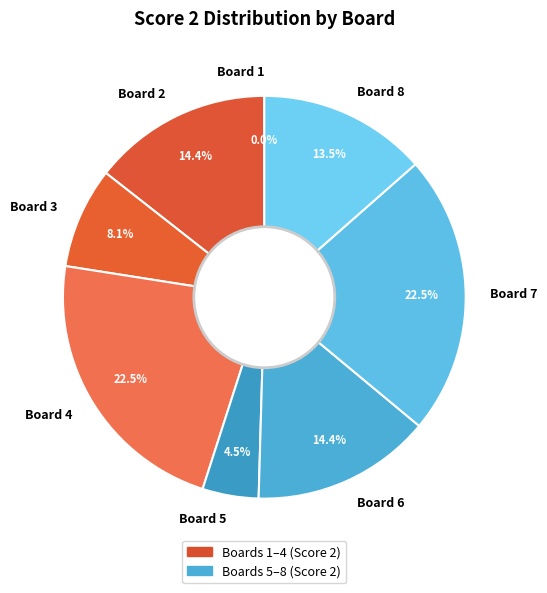

Is it true that Board 8 is 14% of the pie?

True